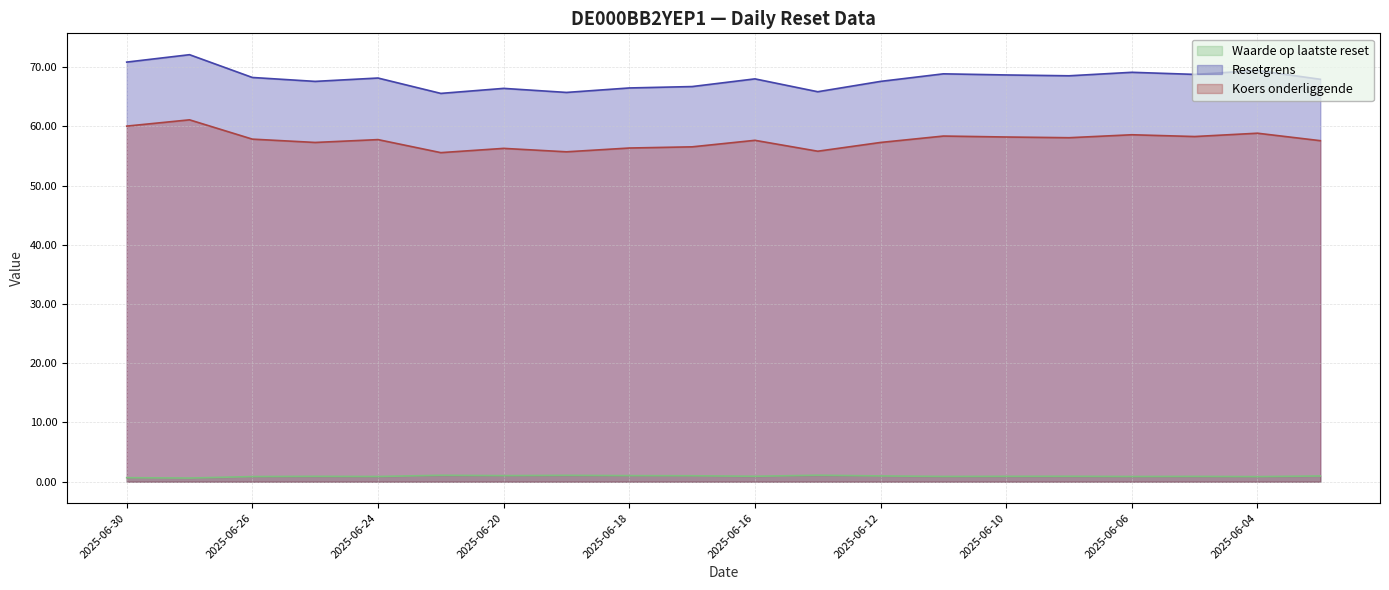

What is the highest value of the Resetgrens series?

72.1